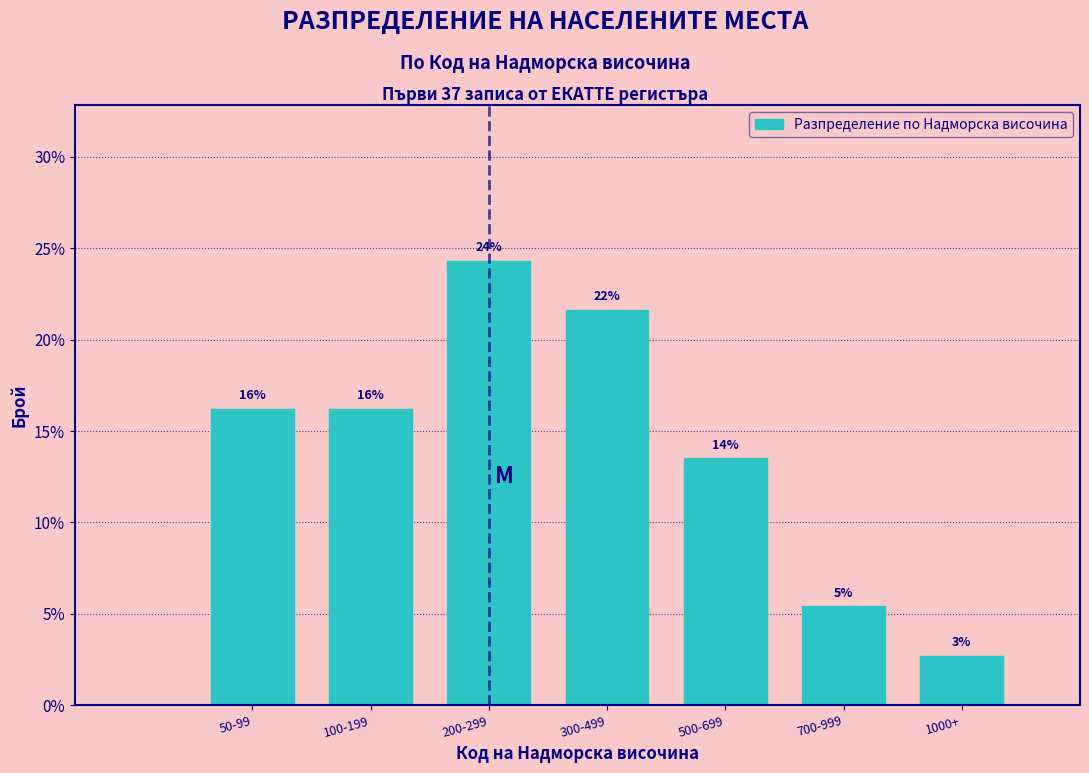

Are the bars horizontal?

No